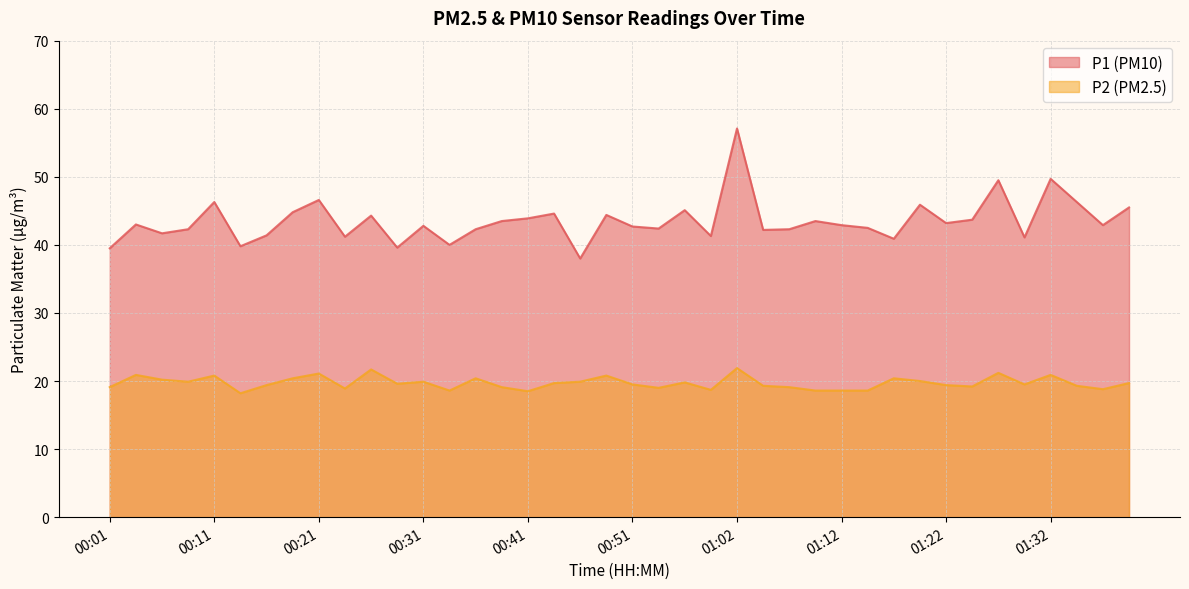

How many values in the P1 series exceed 42?

29